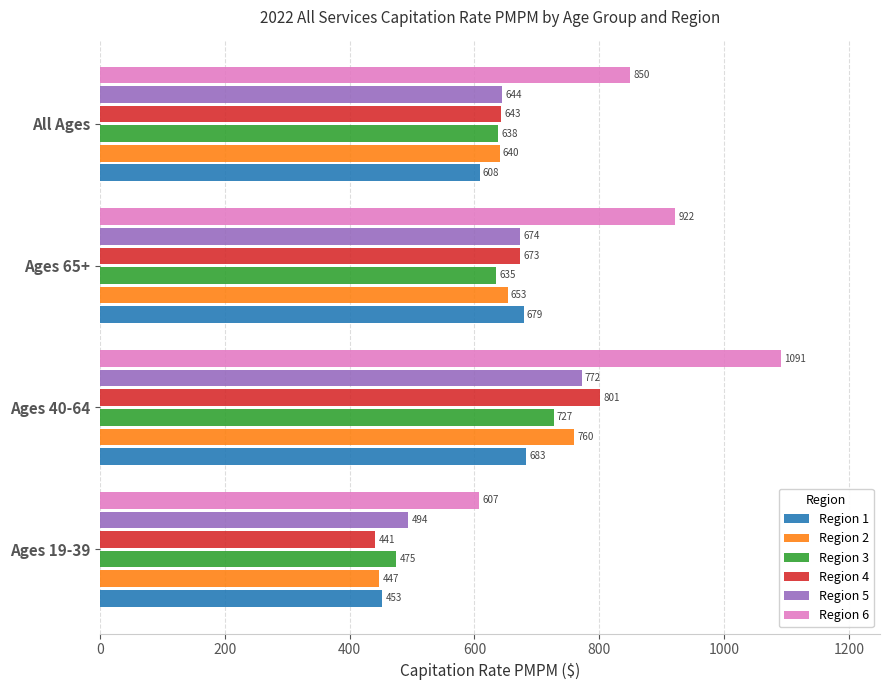

How many data points in Region 1 are less than 679?

2